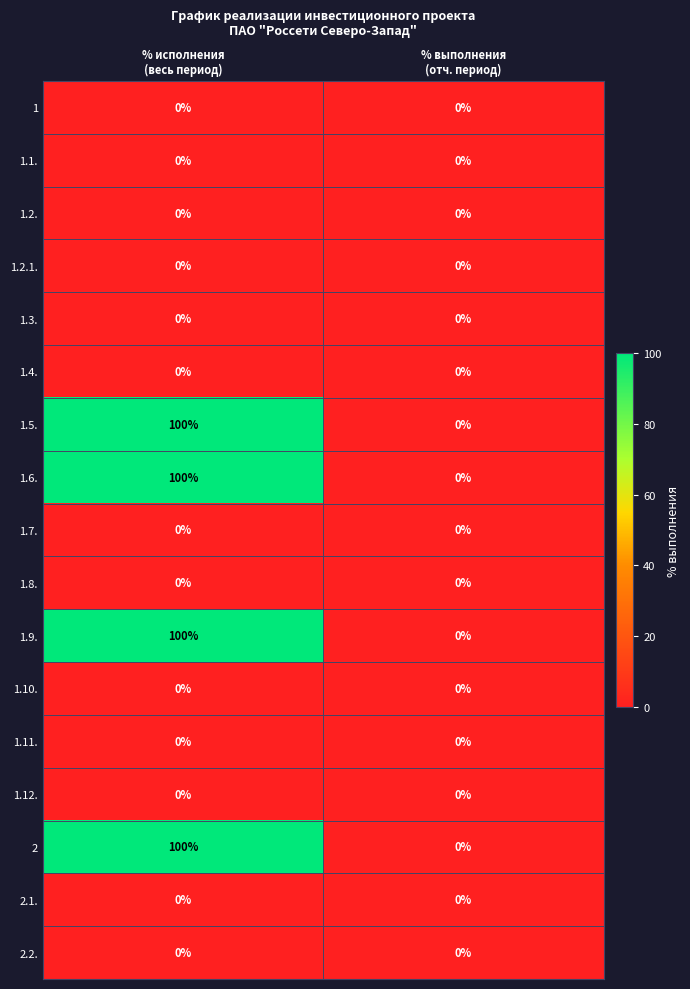

What is the difference between the maximum and minimum values in the 1.6. series?

100